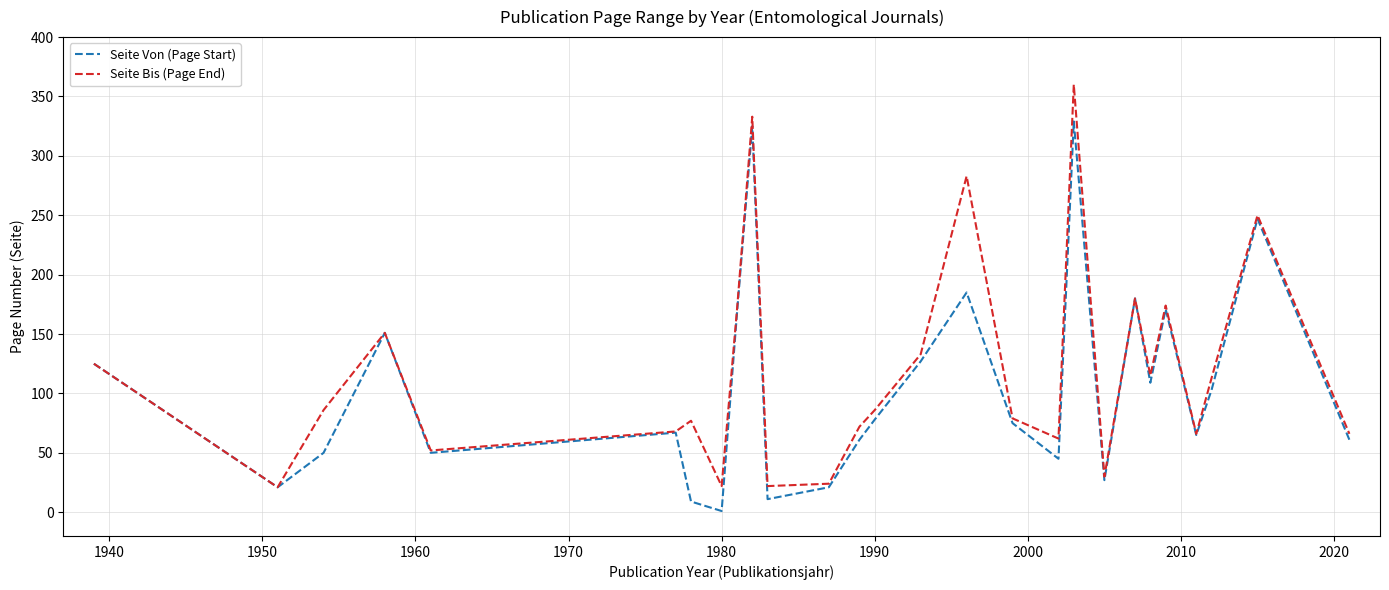

Does the chart display data point markers on the line(s)?

No